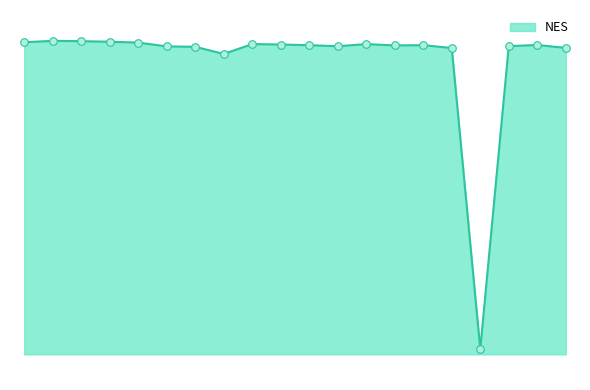

What is the change in value from 281 to 328?

+2.9